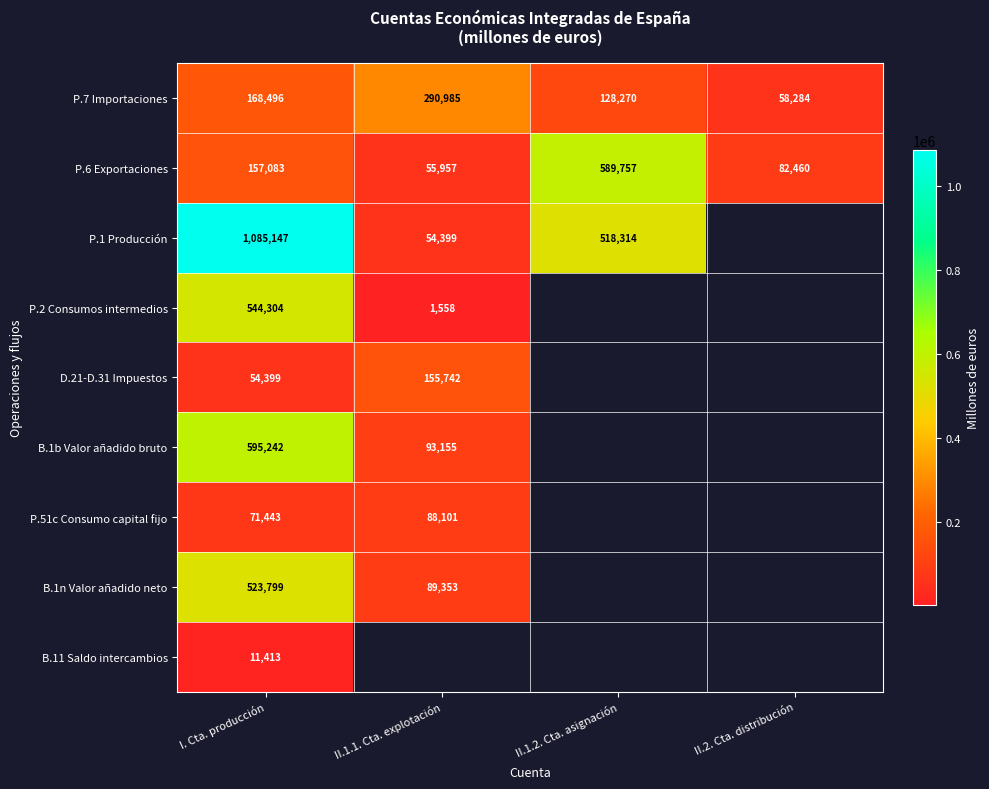

What is the sum of all P.6 Exportaciones values?

885257